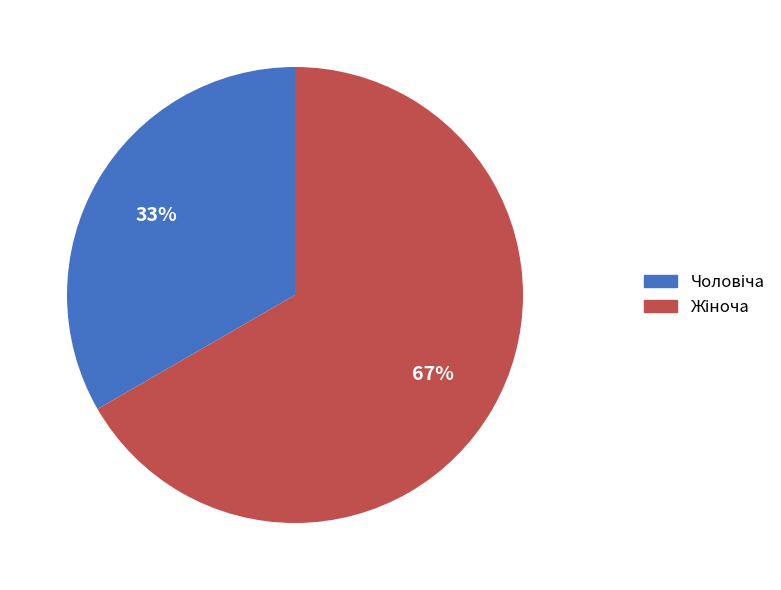

To the nearest percent, what is the average slice percentage?

50%